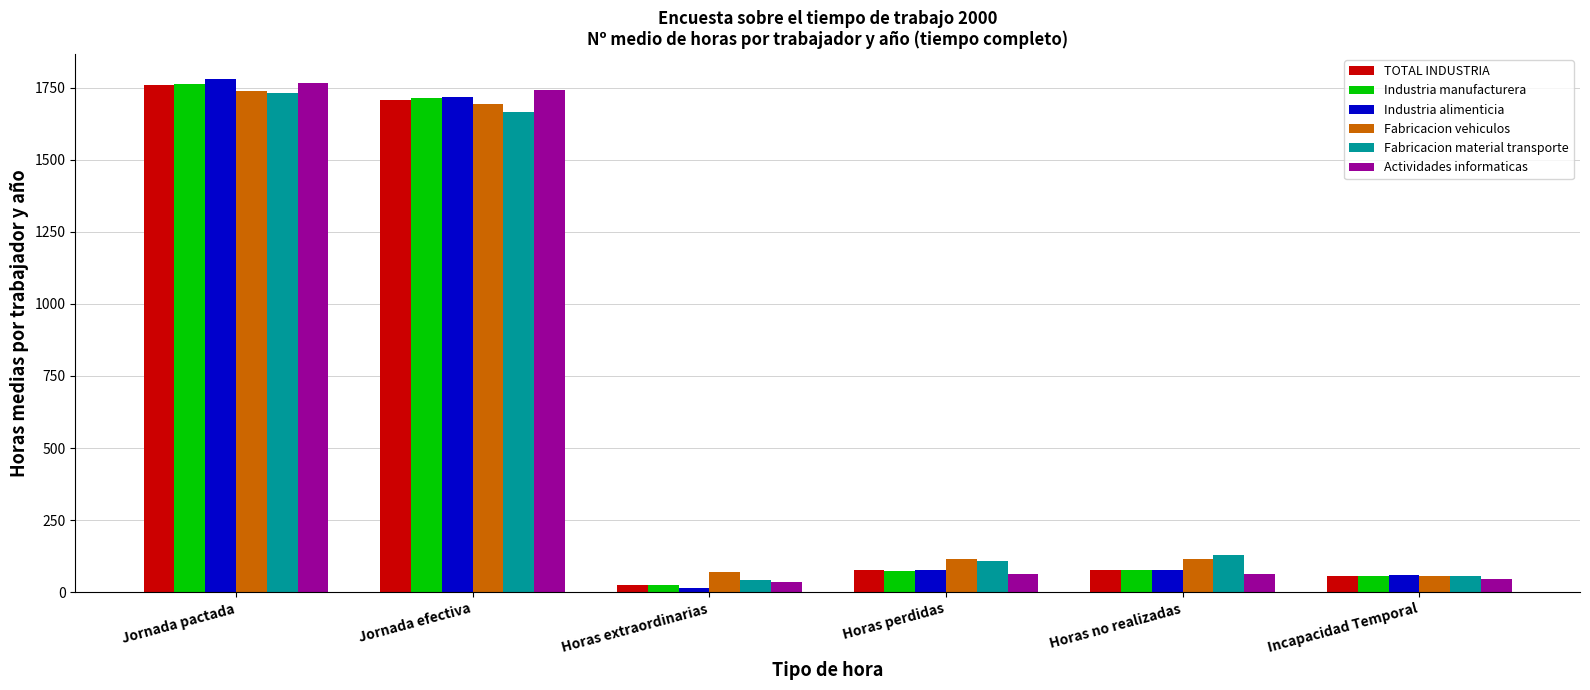

At which category is the sum across all series the highest?

Jornada pactada